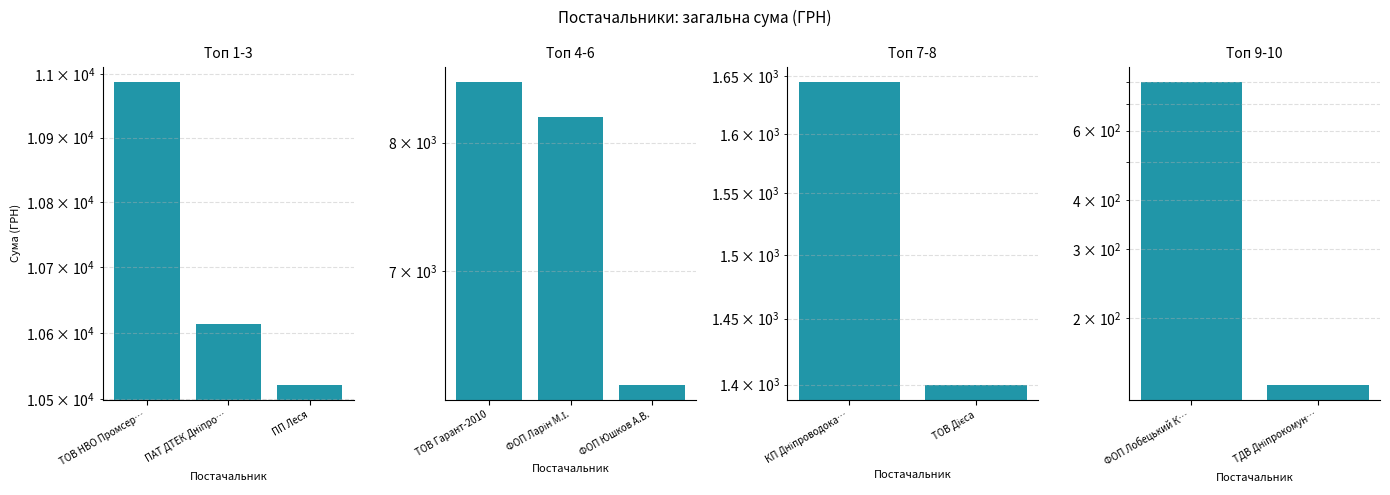

How many series are shown in this chart?

1